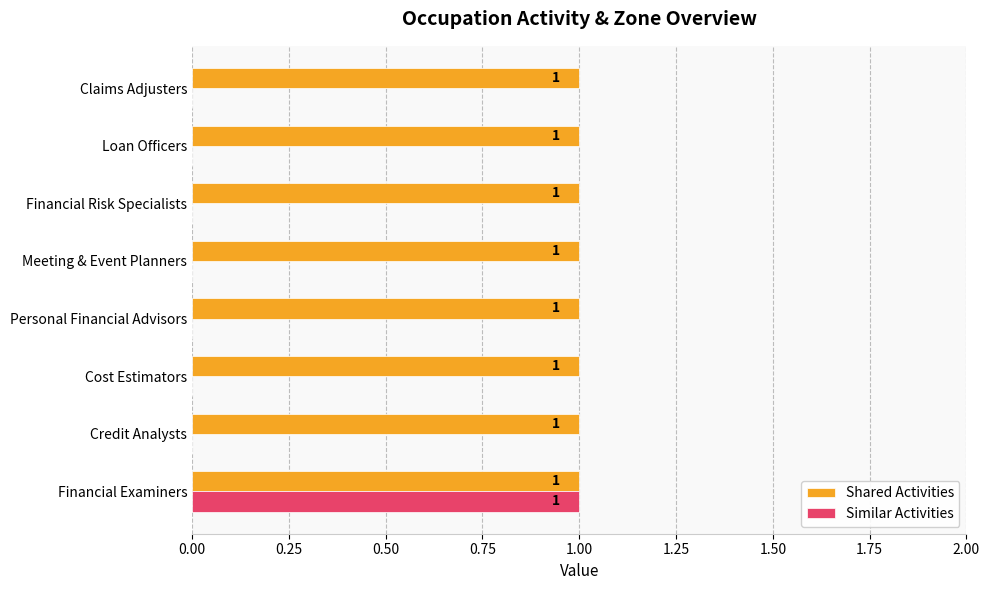

True or false: Shared Activities has a value of 1 at Cost Estimators.

True